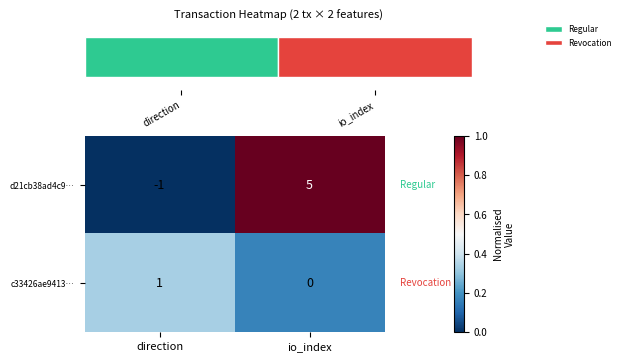

The value of d21cb38ad4c9… at direction is -2. True or false?

False